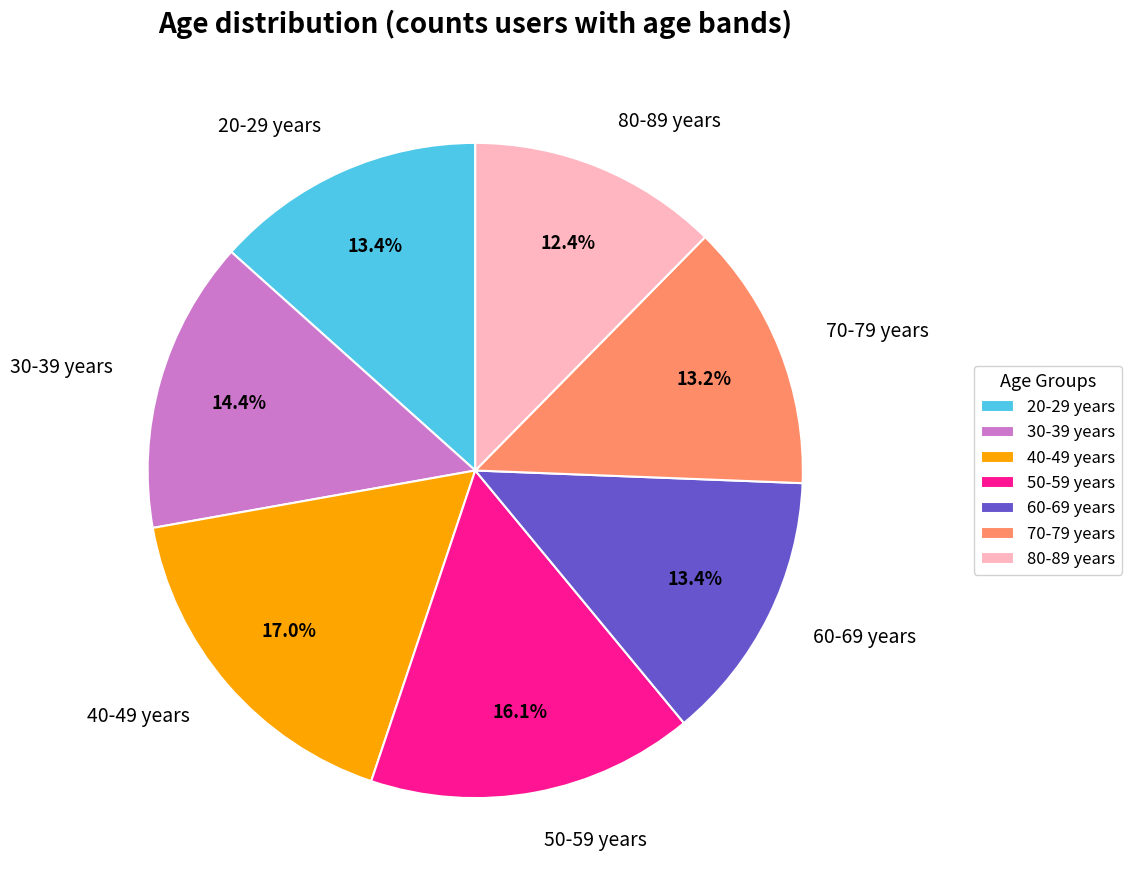

What is the ratio of the value at 70-79 years to the value at 30-39 years?

0.9